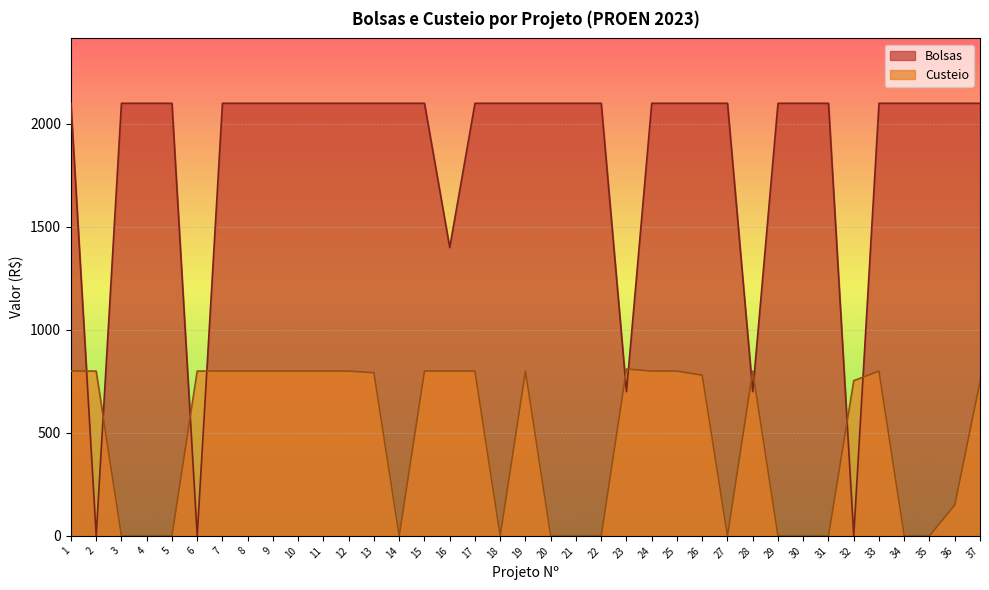

Where do Custeio and Bolsas first cross each other?

1 and 2